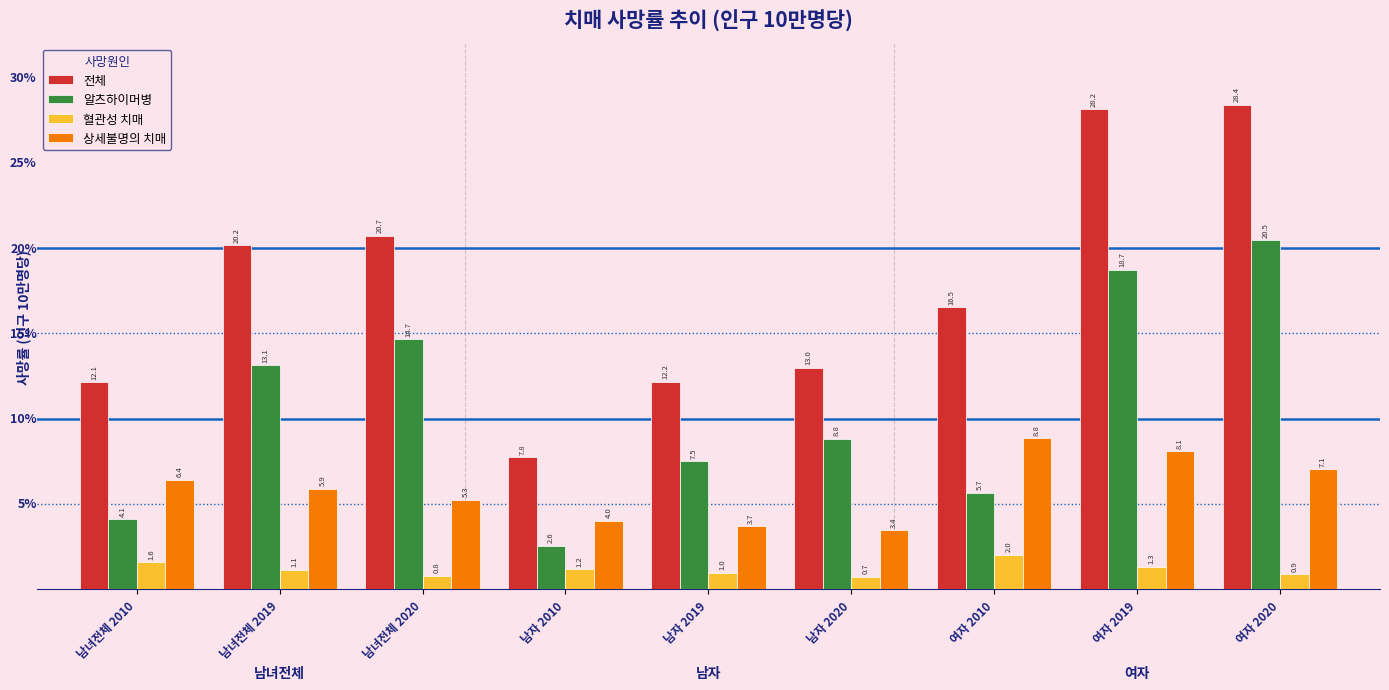

What is the sum of the 전체 values at 남녀전체 2010 and 여자 2010?

28.7